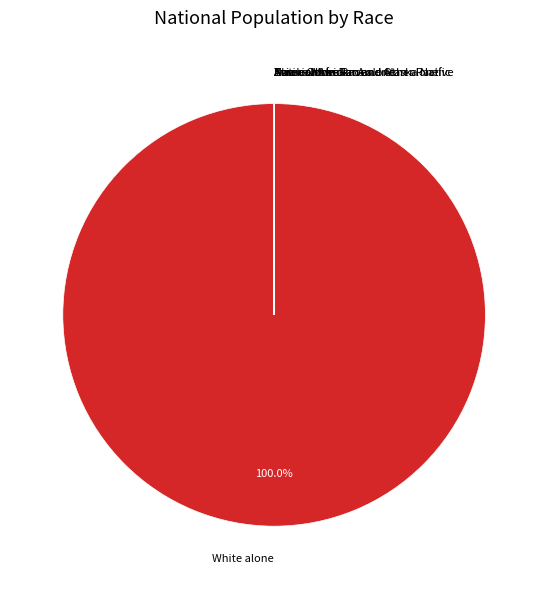

Is there any slice that represents more than half of the pie?

Yes